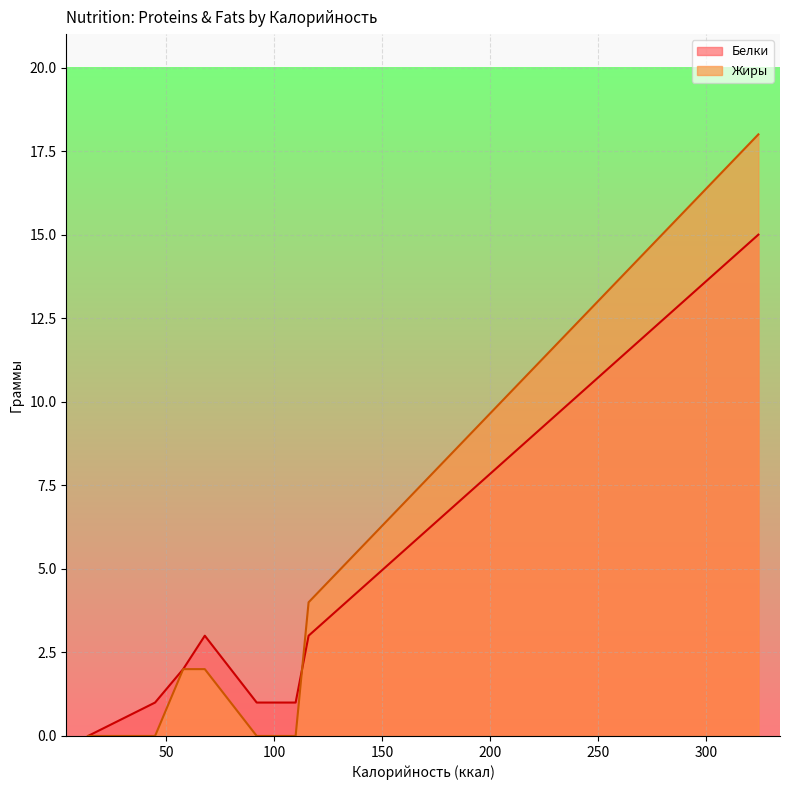

Rank the series at Печенье Земляничное from highest to lowest value.

Белки, Жиры